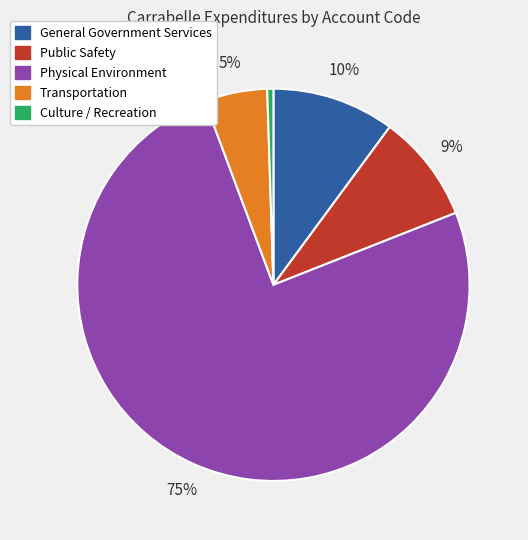

Rank the categories by value from lowest to highest.

Culture / Recreation, Transportation, Public Safety, General Government Services, Physical Environment